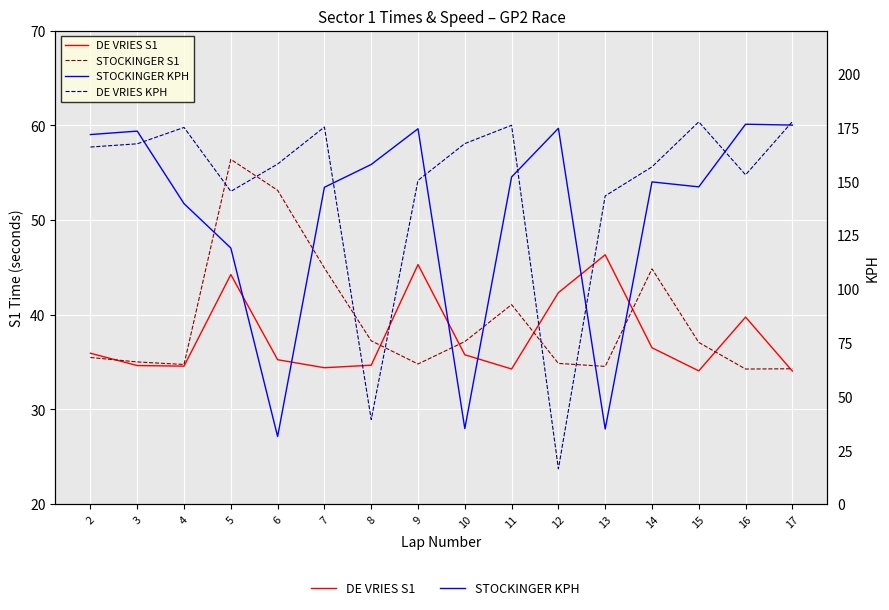

What is the difference between the maximum and minimum values in the DE VRIES KPH series?

161.3